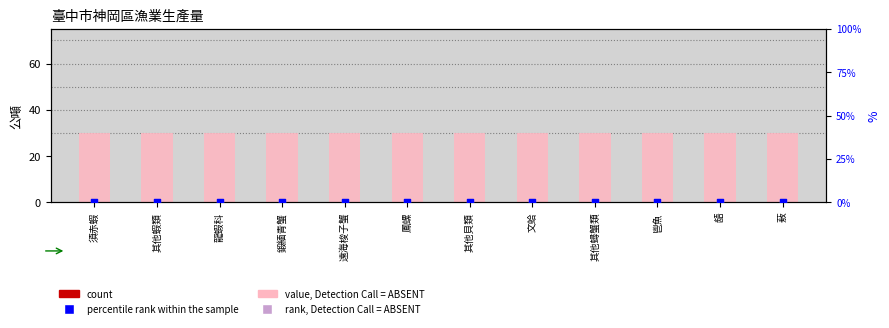

Which series has the largest total across all categories?

value, Detection Call = ABSENT